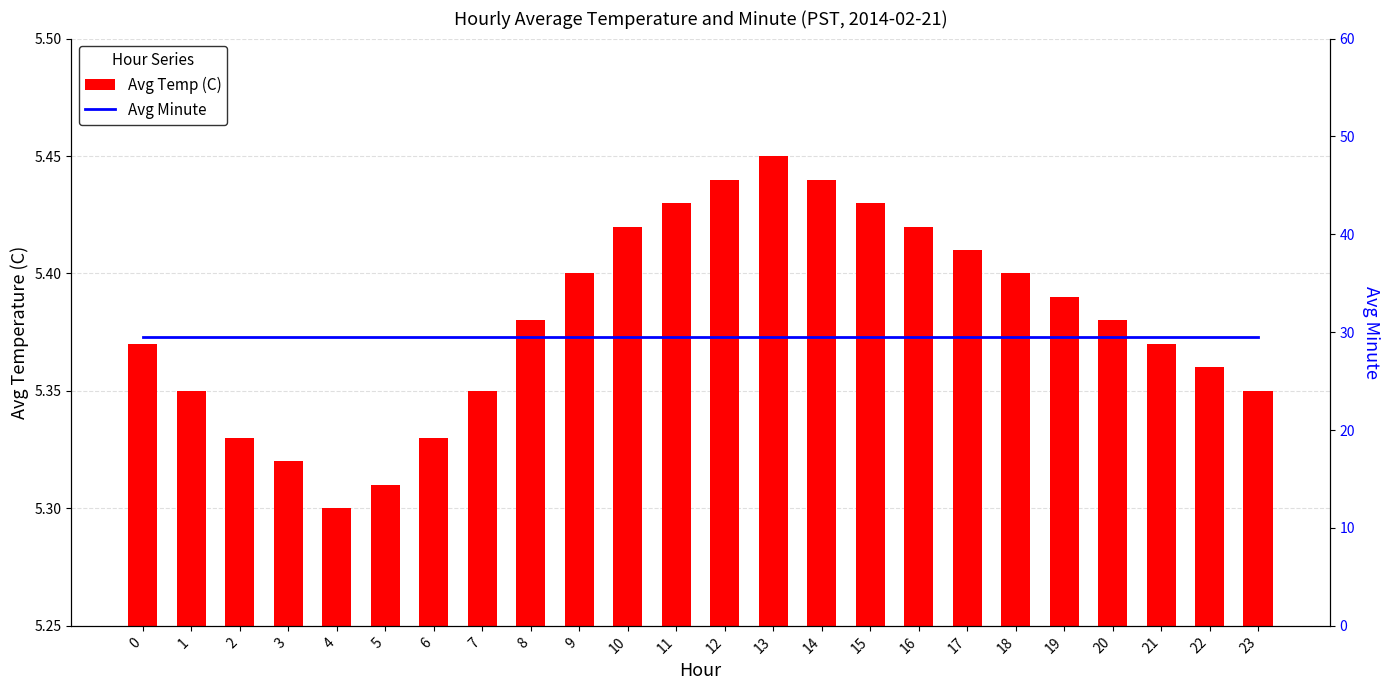

The Avg Minute series shows 17.7 at 18. True or false?

False